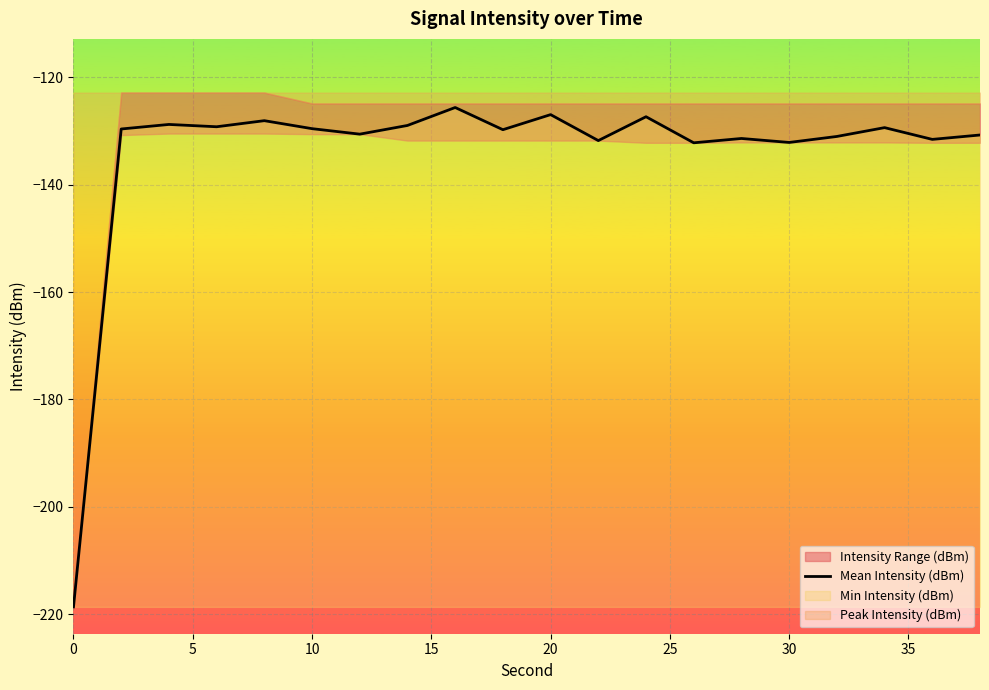

What is the highest value of the Mean Intensity (dBm) series?

-125.6